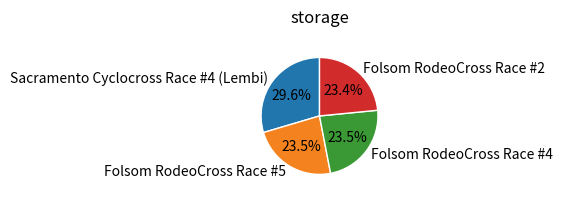

What is the largest slice in the pie chart?

Sacramento Cyclocross Race #4 (Lembi)